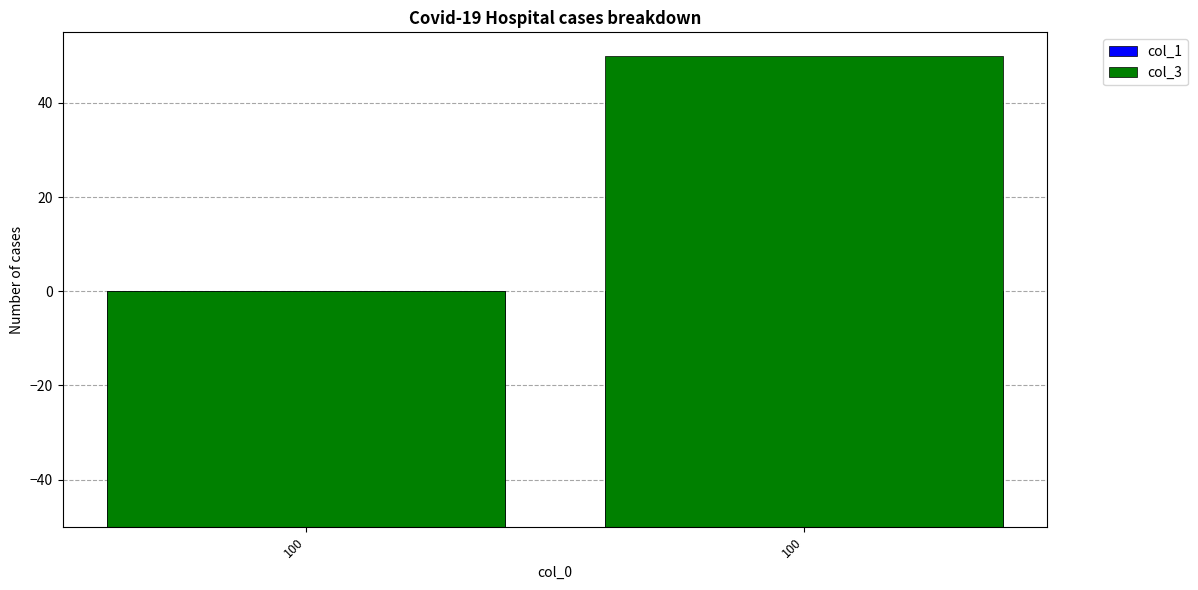

At how many categories does at least one series exceed 90?

1